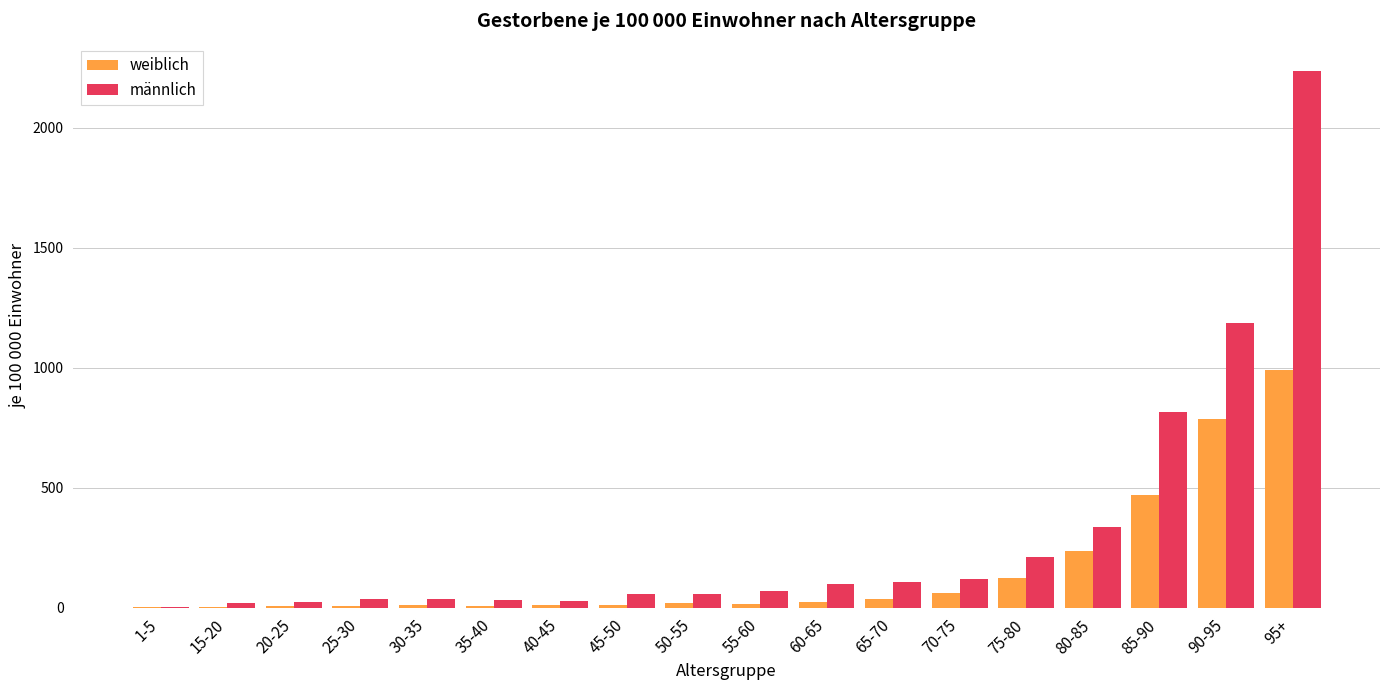

At which category is the sum across all series the highest?

95+